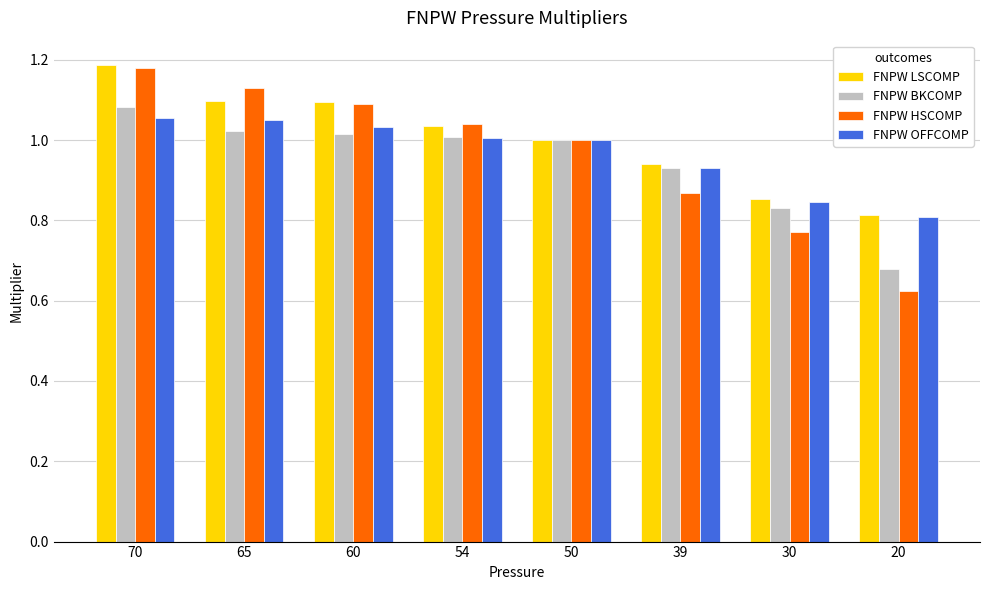

Which category has the lowest value in the FNPW BKCOMP series?

20